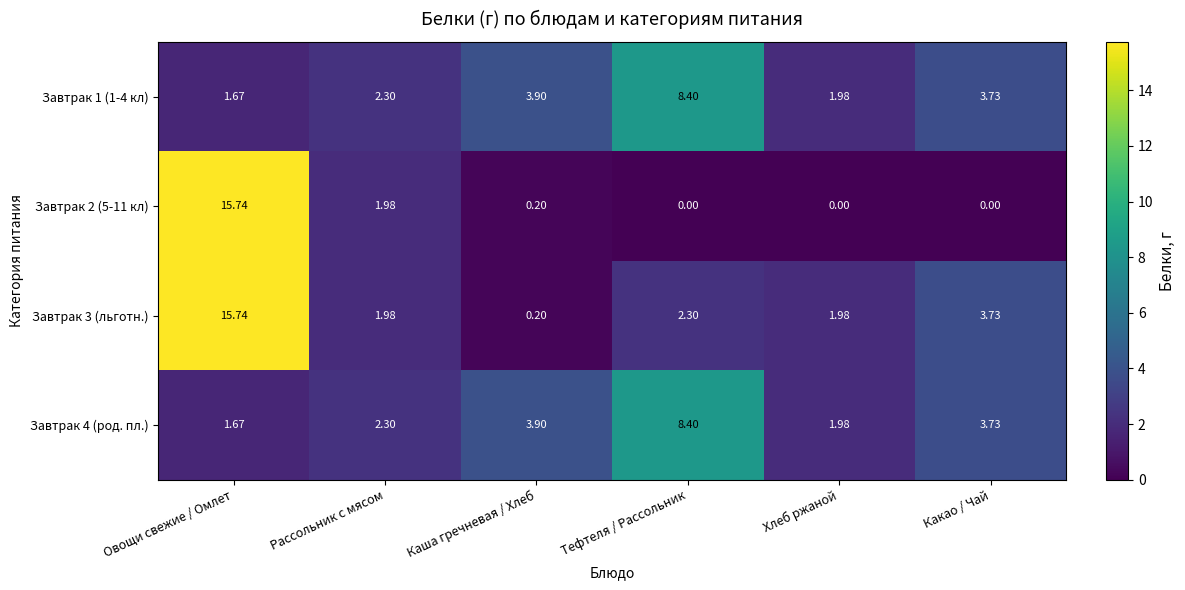

Is the value of Завтрак 4 (род. пл.) at Хлеб ржаной greater than the value of Завтрак 1 (1-4 кл) at Каша гречневая / Хлеб?

No